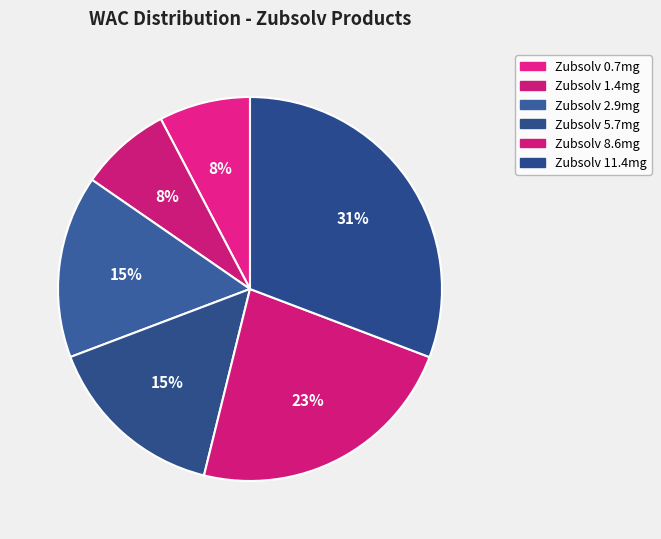

How many segments does this pie chart have?

6